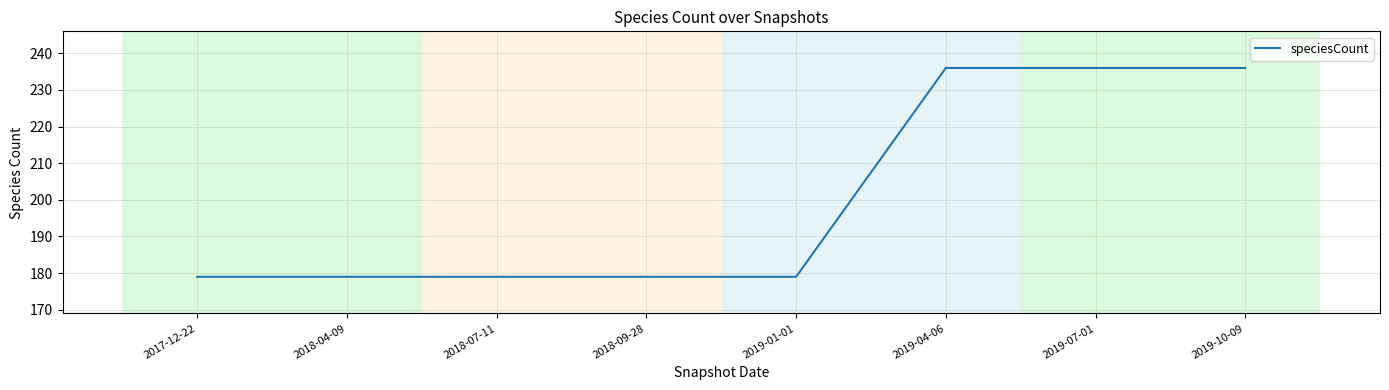

Does the chart have visible grid lines?

Yes